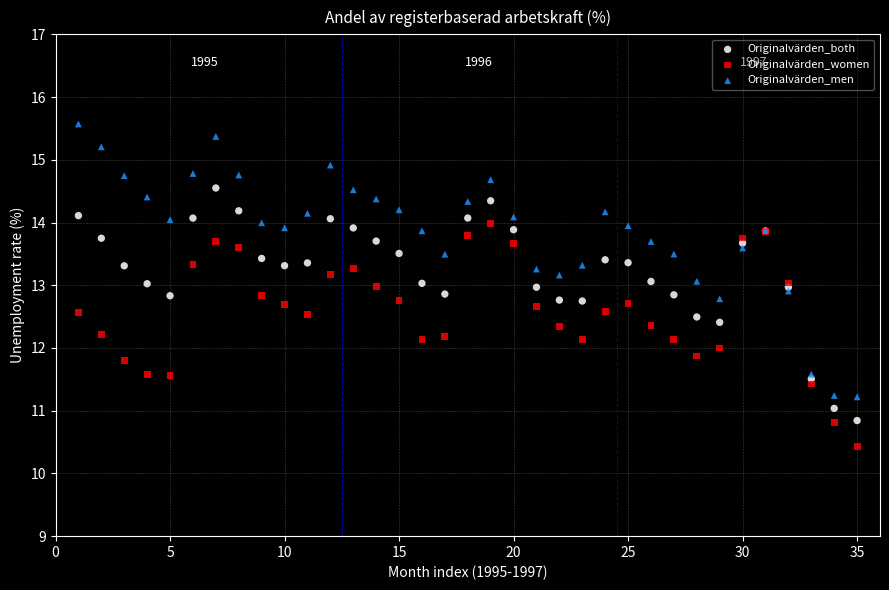

Which series contains the highest Y value?

Originalvärden_men